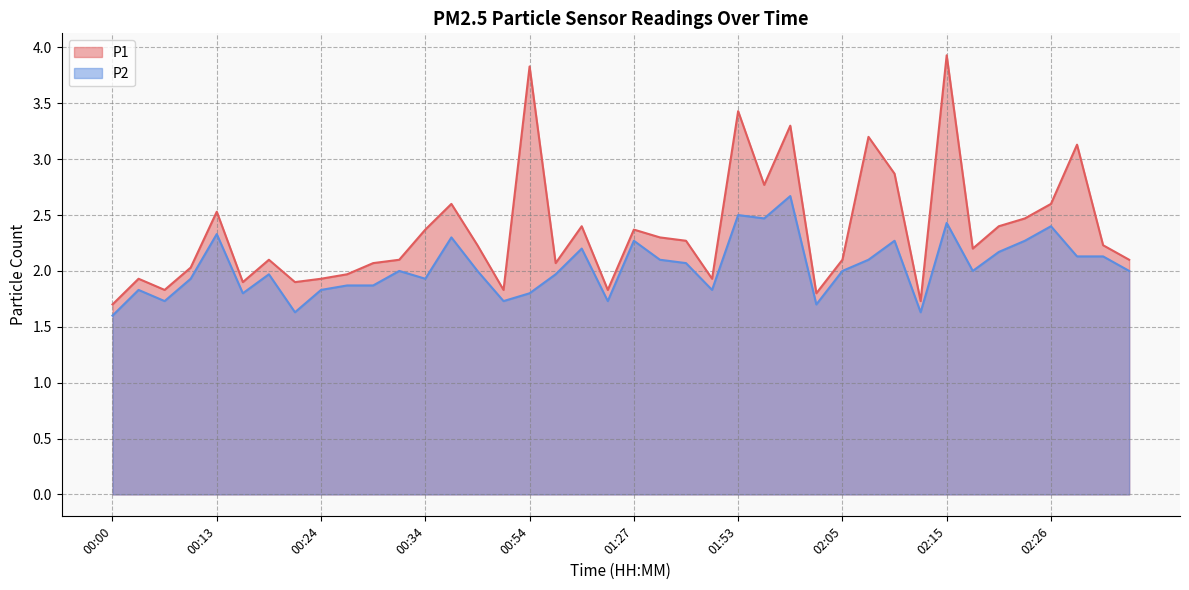

Rank the series by their maximum value, from lowest to highest.

P2, P1